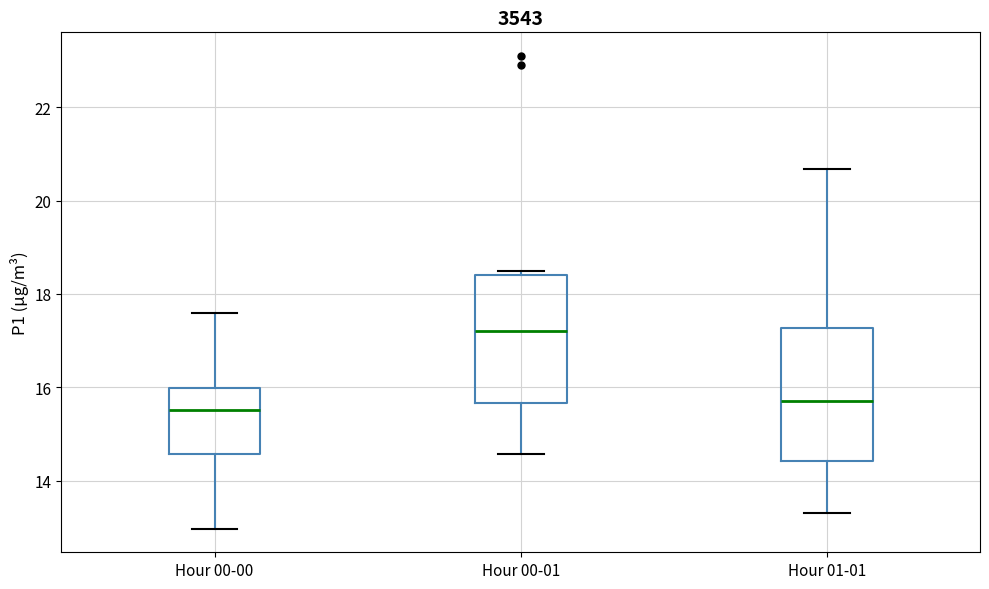

Reading left to right, read every box against the y-axis: the position of its median line, the range the box covers, and the ends of its whiskers. The values are not printed on the chart, so give them approximately, as read against the axis.

Hour 00-00: median 15.6, box 14.6 to 16.0, whiskers 13.0 to 17.6
Hour 00-01: median 17.2, box 15.6 to 18.4, whiskers 14.6 to 18.6
Hour 01-01: median 15.8, box 14.4 to 17.2, whiskers 13.4 to 20.6